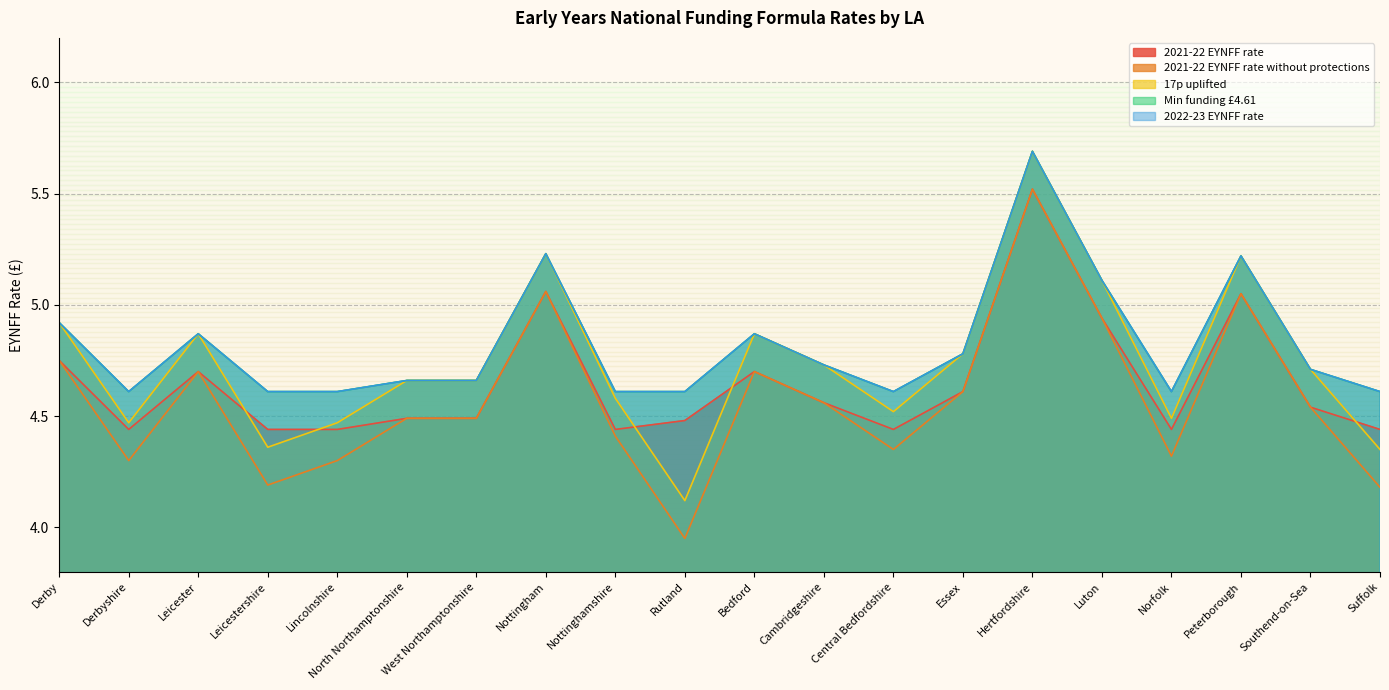

List the series in order of their peak value, highest first.

17p uplifted, Min funding £4.61, 2022-23 EYNFF rate, 2021-22 EYNFF rate, 2021-22 EYNFF rate without protections